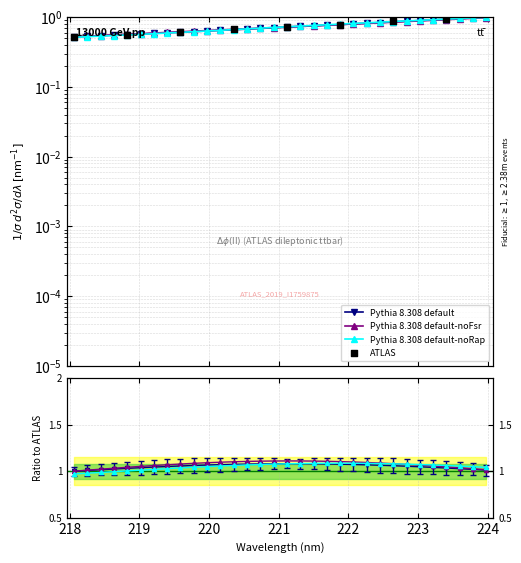

Which has a higher value, 220.3533 or 222.263?

222.263